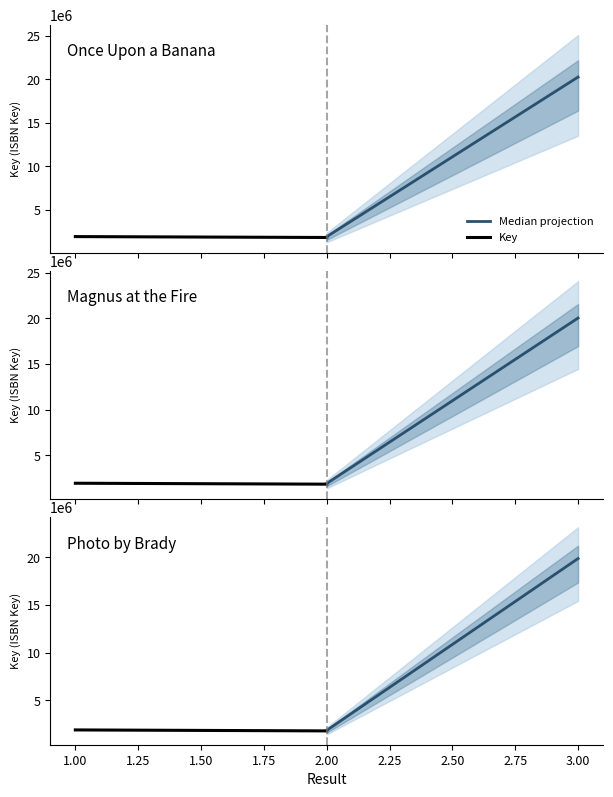

The chart shows a value of 1913137 at . True or false?

True